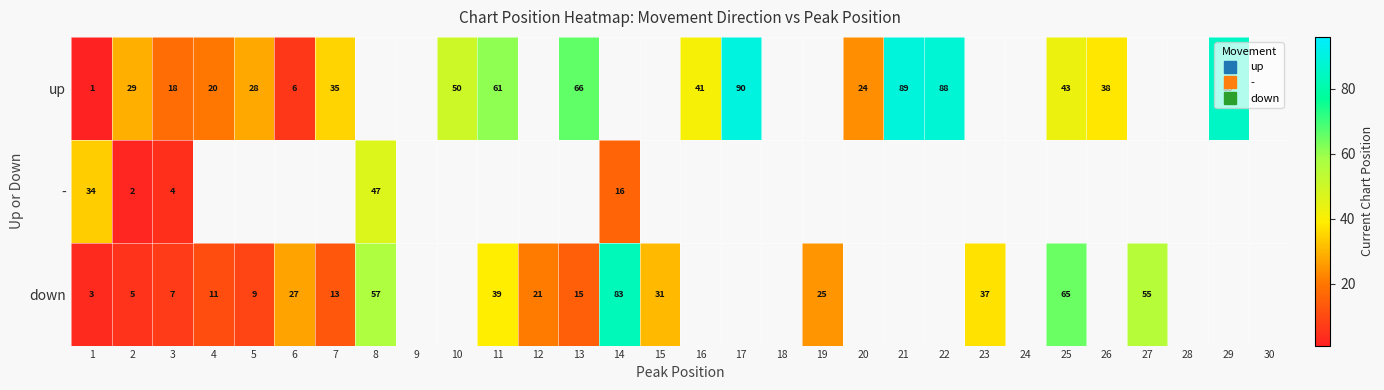

Which category has the highest value in the - series?

8